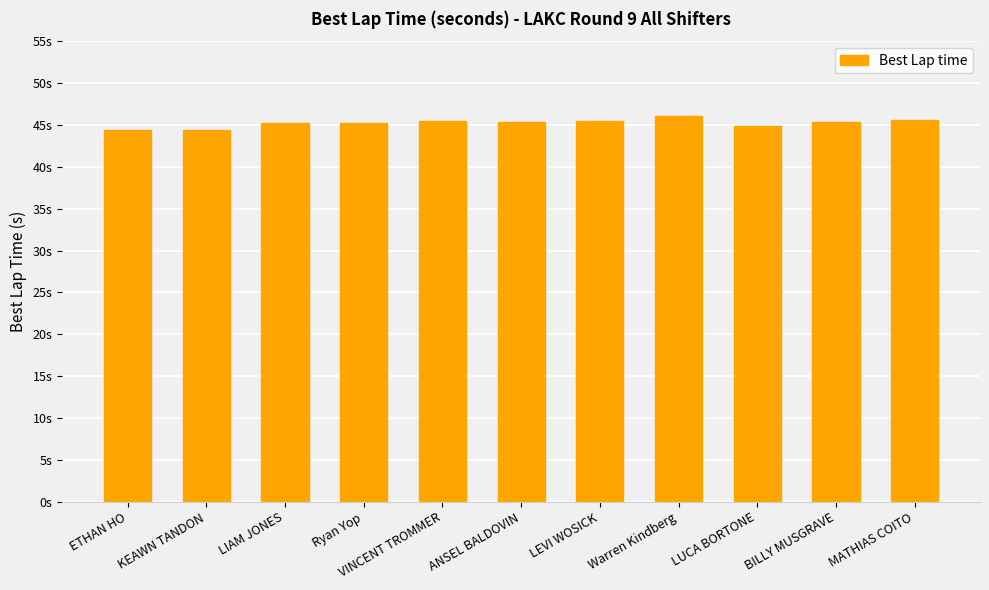

The chart shows a value of 30.2 at LUCA BORTONE. True or false?

False